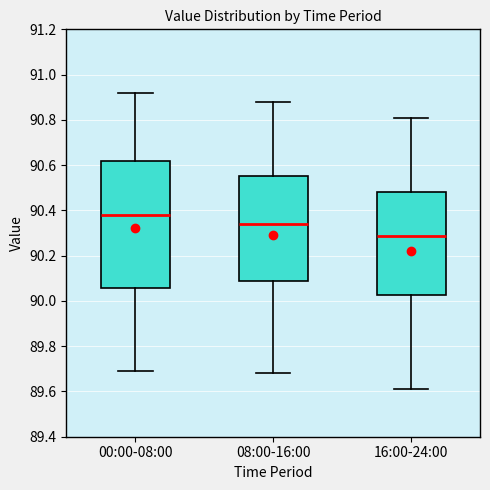

Reading left to right, read every box against the y-axis: the position of its median line, the range the box covers, and the ends of its whiskers. The values are not printed on the chart, so give them approximately, as read against the axis.

00:00-08:00: median 90.38, box 90.06 to 90.62, whiskers 89.70 to 90.92
08:00-16:00: median 90.34, box 90.08 to 90.56, whiskers 89.68 to 90.88
16:00-24:00: median 90.28, box 90.02 to 90.48, whiskers 89.62 to 90.82